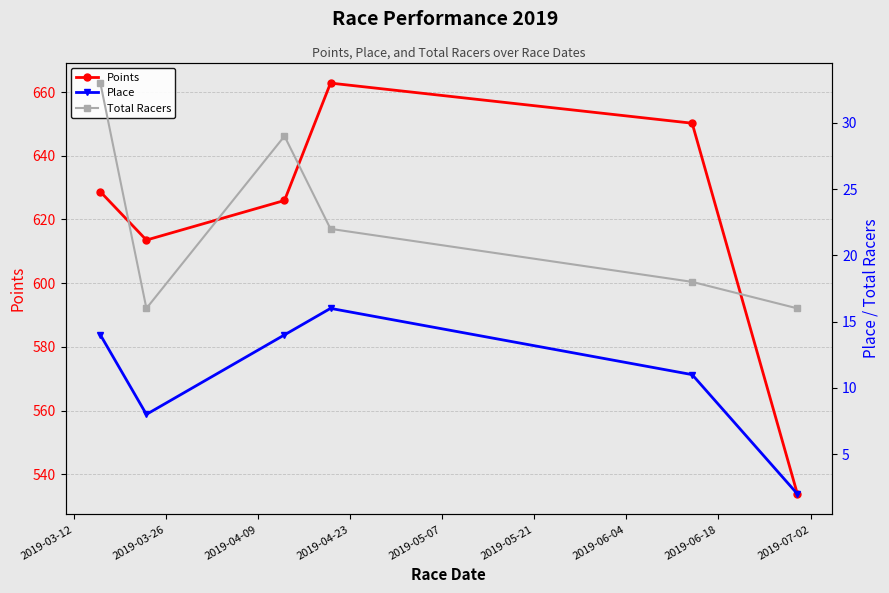

Count the number of categories in the chart.

6